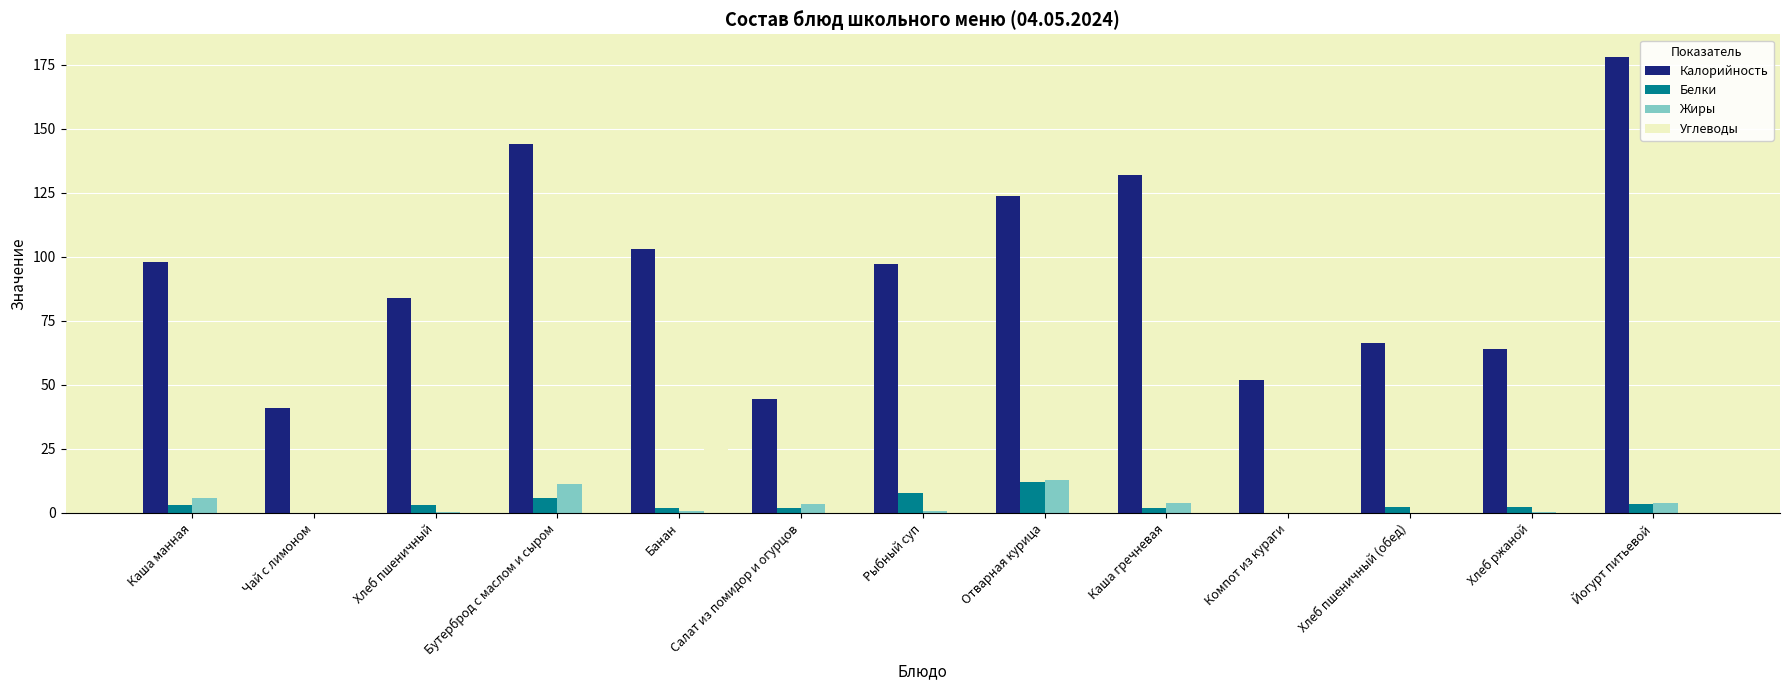

At which label does Жиры reach its peak?

Отварная курица